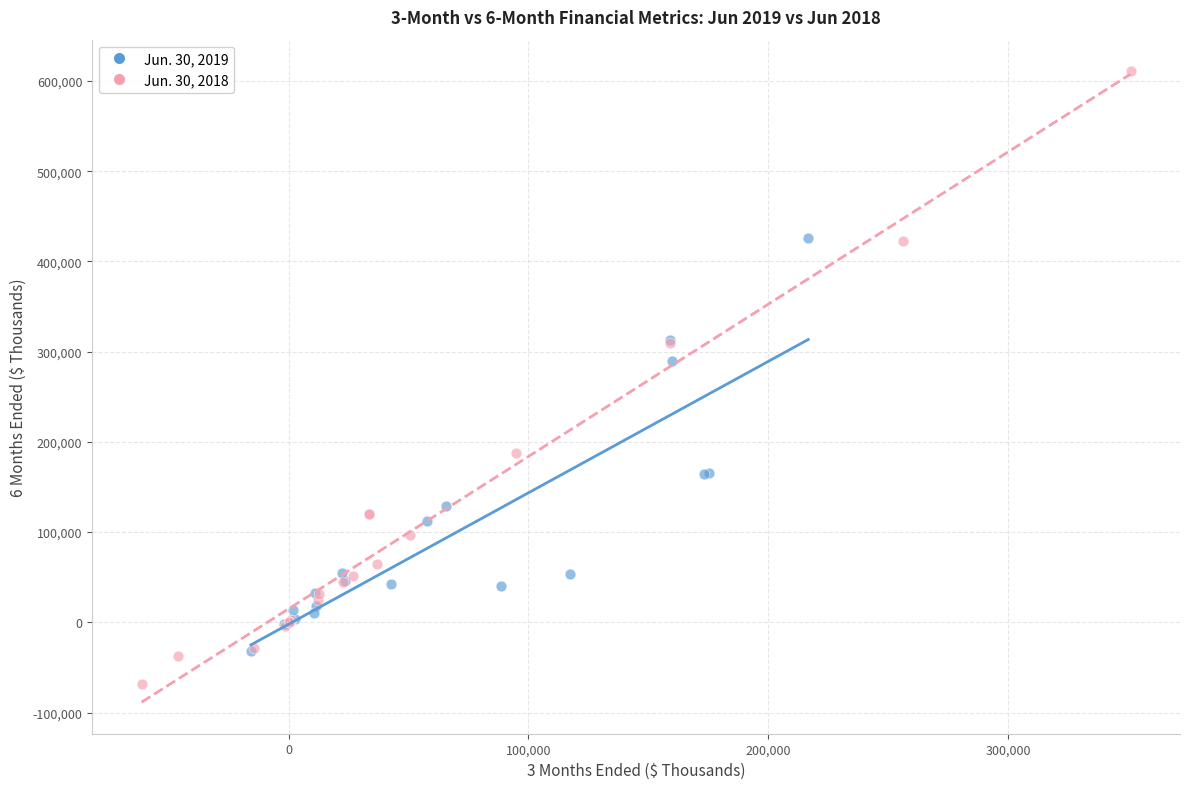

Which series contains the highest Y value?

Jun. 30, 2018